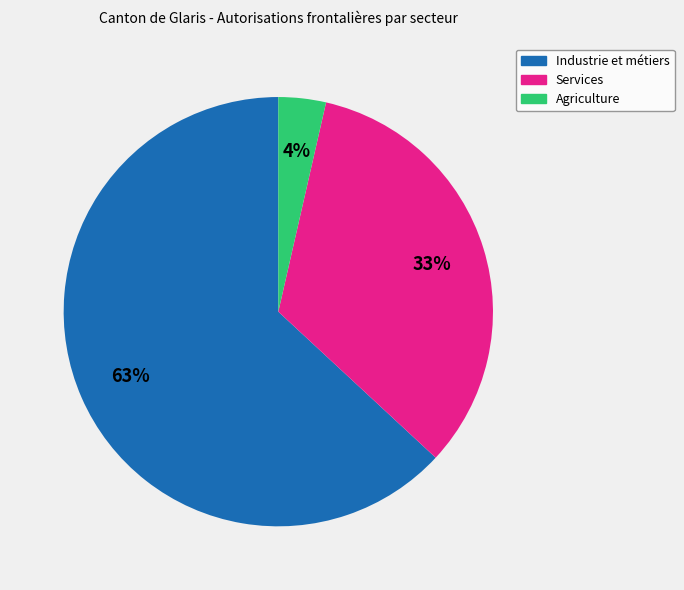

Does any single category account for the majority?

Yes